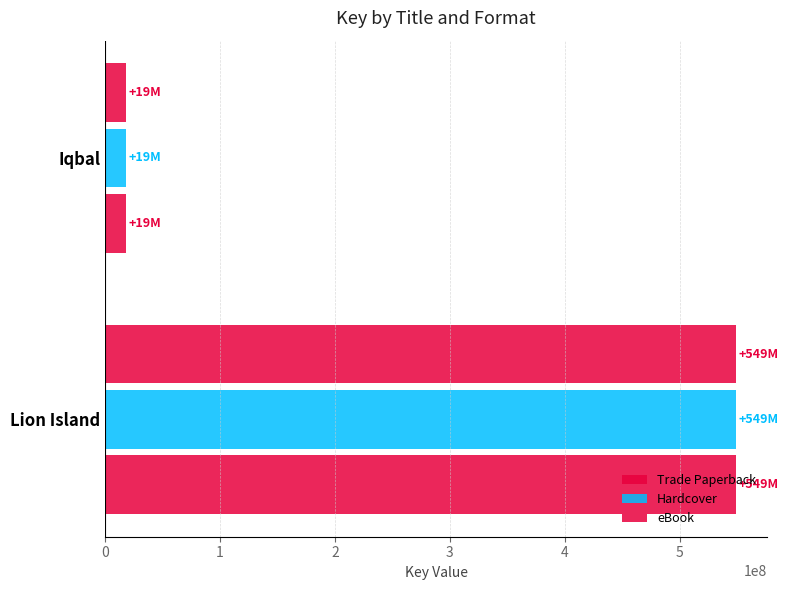

At how many categories does at least one series exceed 510345497?

1